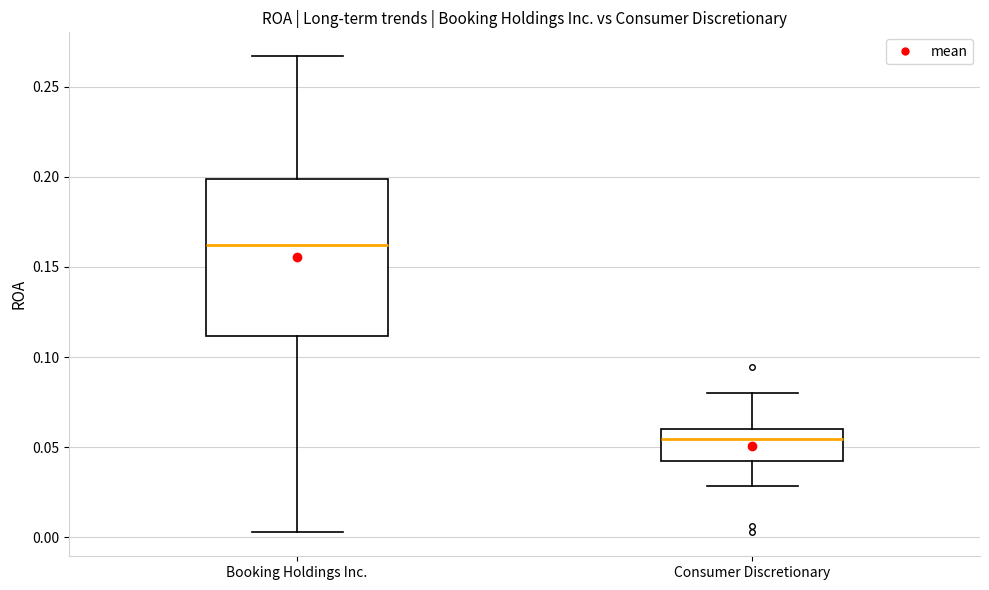

Which box is the tallest, from its lower edge to its upper edge?

Booking Holdings Inc.